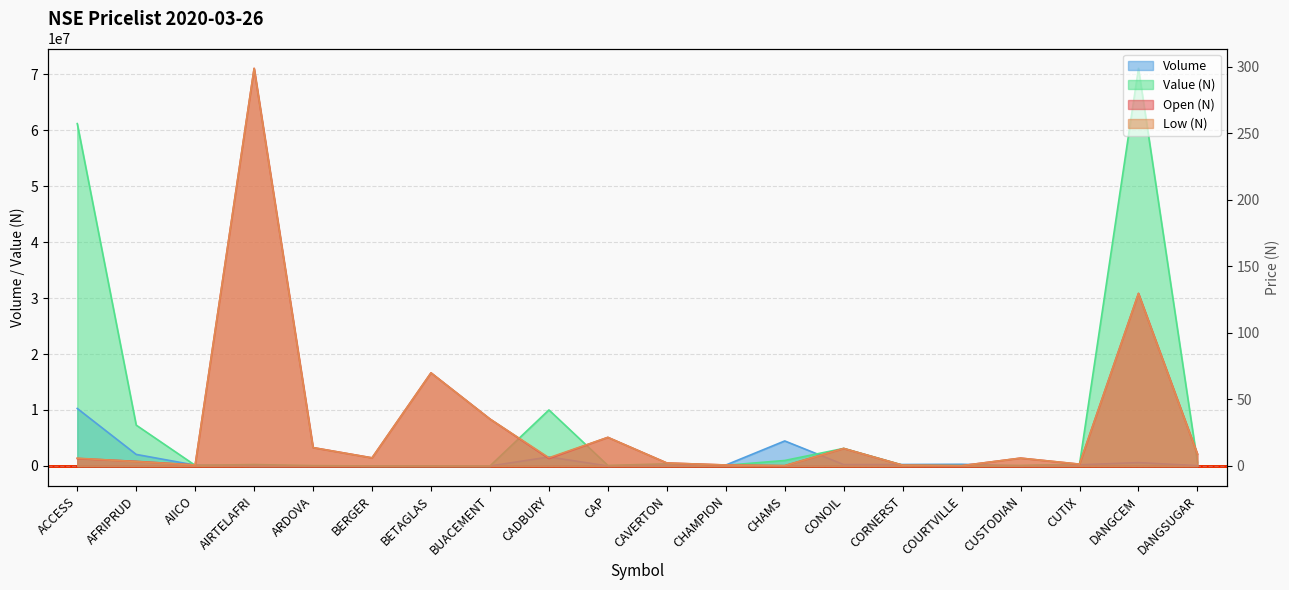

Which series has the largest total across all categories?

Value (N)